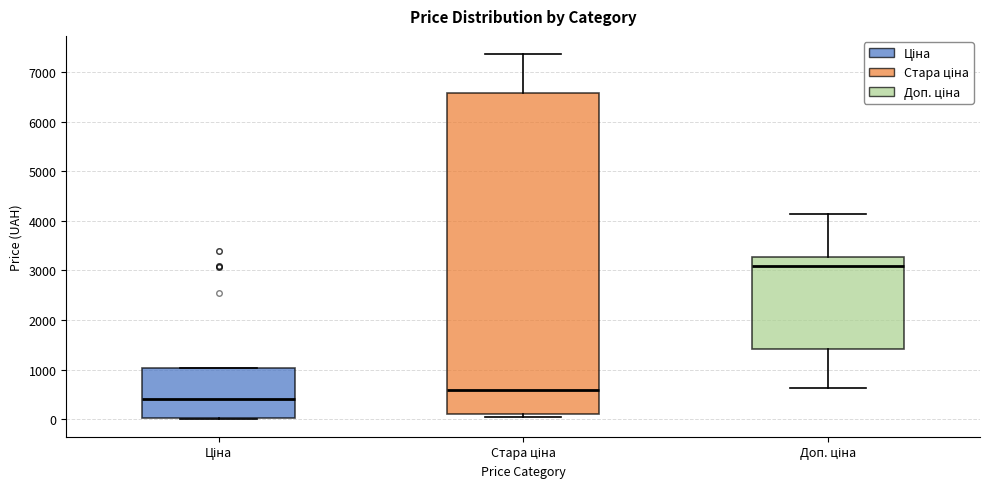

Reading left to right, transcribe this box plot: for each box, give where its median line is, the range the box spans, and where its two whiskers end, as read against the y-axis. The values are not printed on the chart, so give them approximately, as read against the axis.

Ціна: median 400, box 0 to 1000, whiskers 0 to 1000
Стара ціна: median 600, box 100 to 6600, whiskers 100 (just below the box's lower edge) to 7400
Доп. ціна: median 3100, box 1400 to 3300, whiskers 600 to 4100